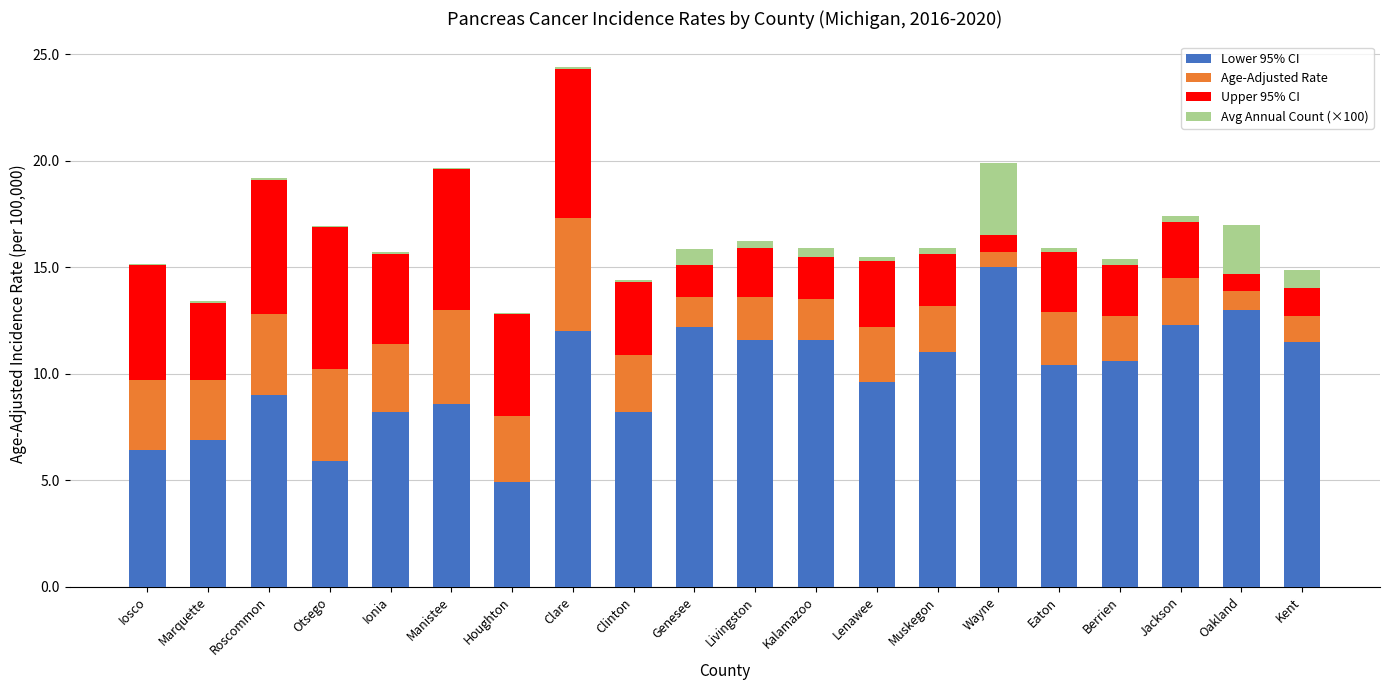

At which label does Lower 95% CI reach its peak?

Wayne